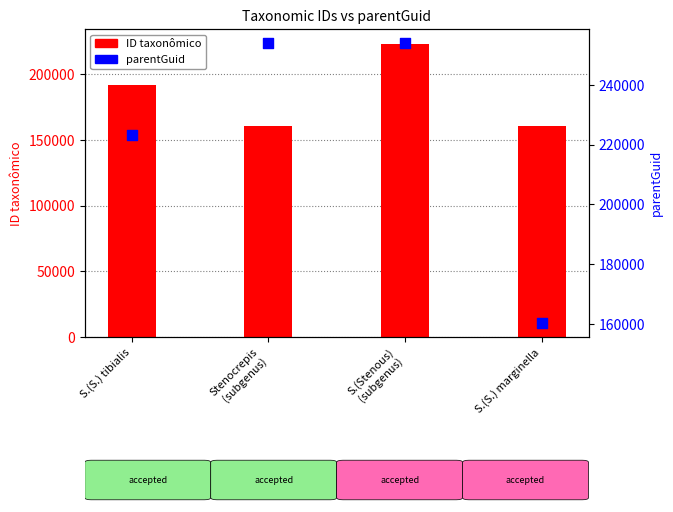

Which series has the largest total across all categories?

parentGuid